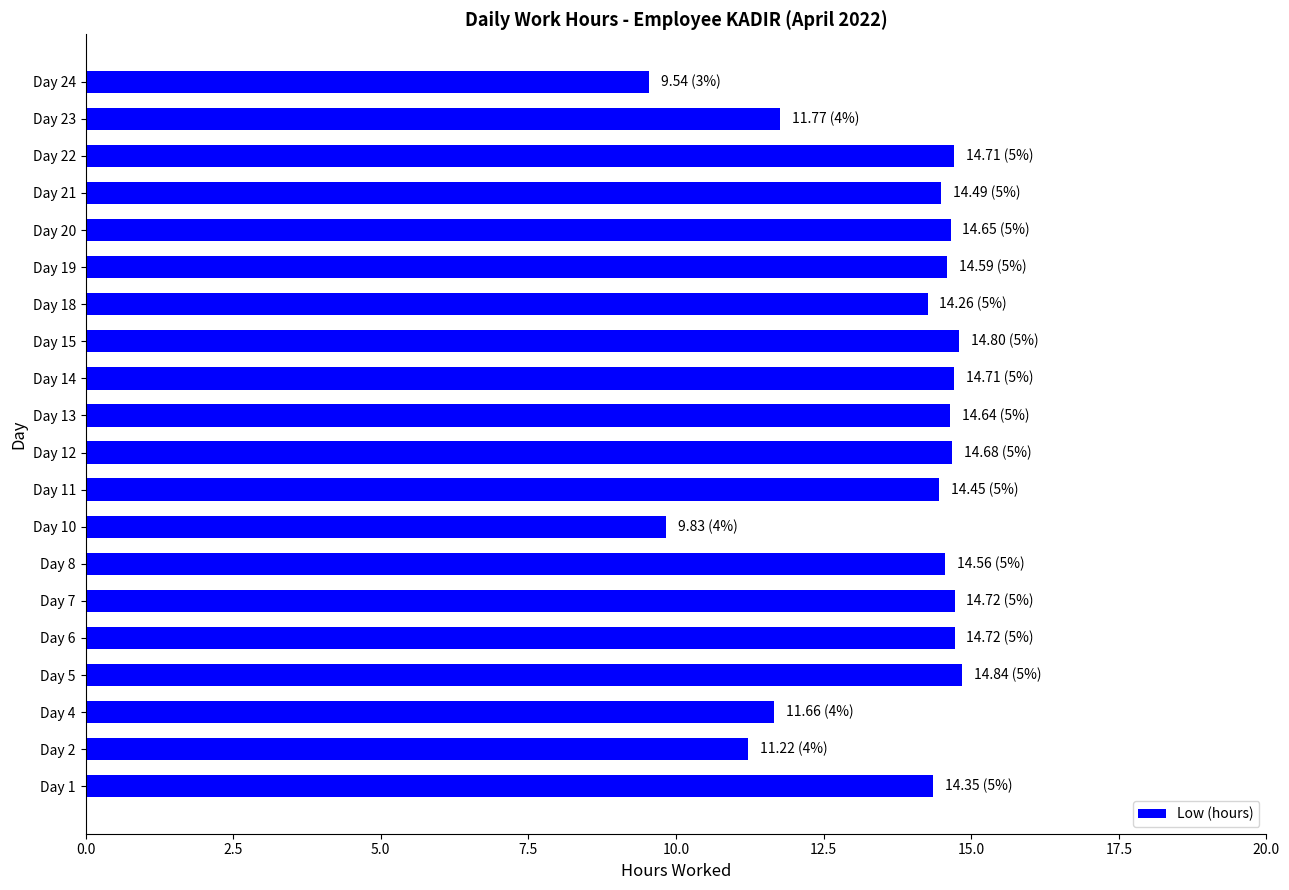

What is the approximate value at Day 2?

11.2